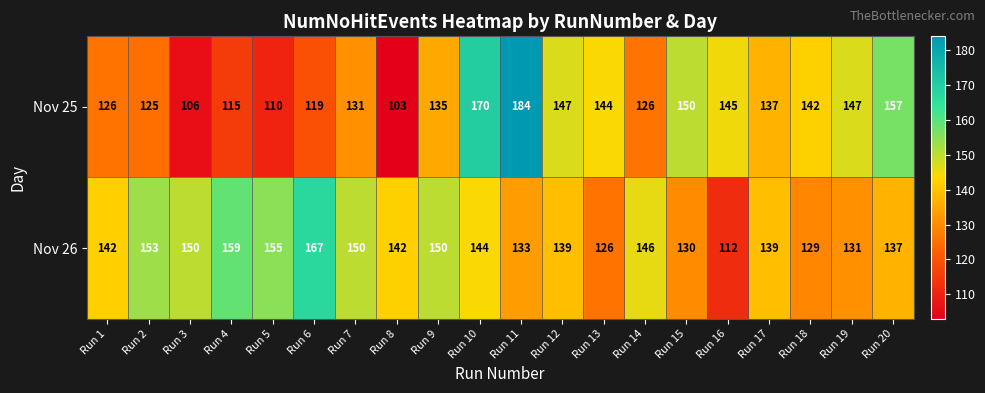

Is it true that Nov 25 equals 157 at Run 20?

True